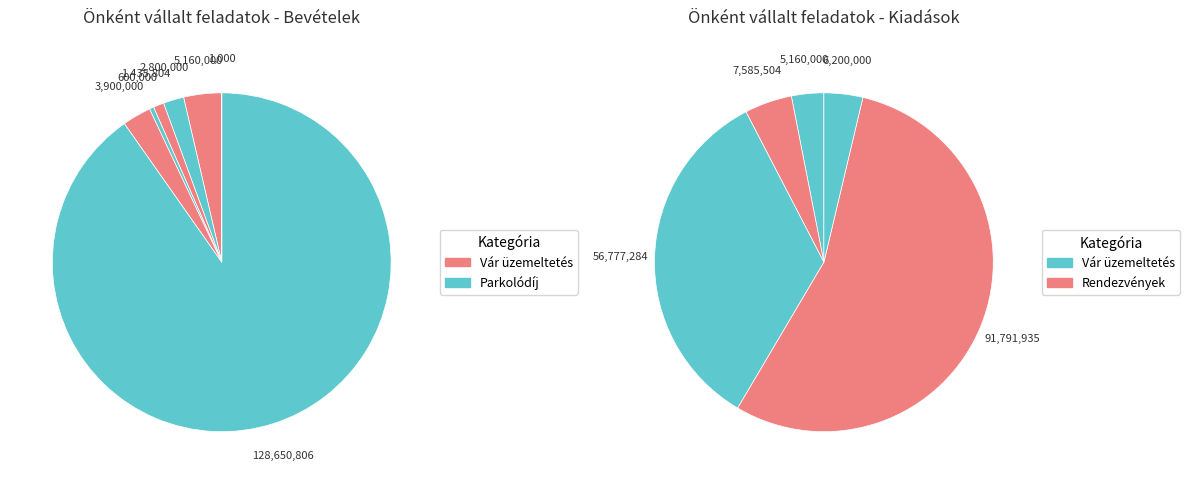

Is it true that 9 is 0% of the pie?

True